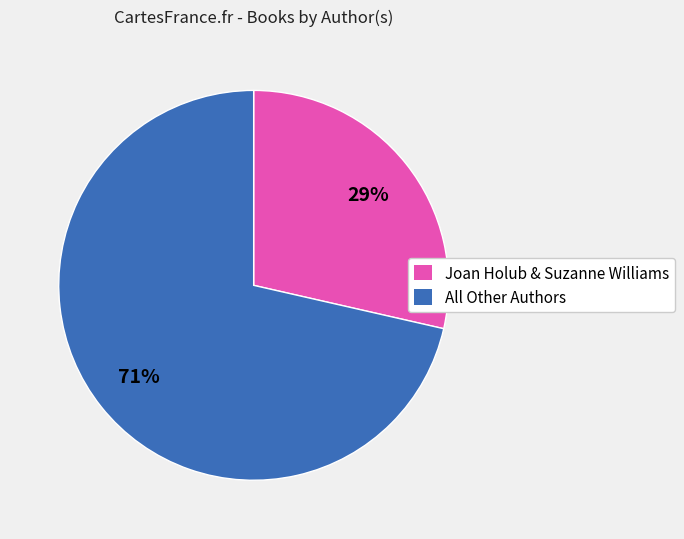

To the nearest percent, what portion does All Other Authors represent?

71%